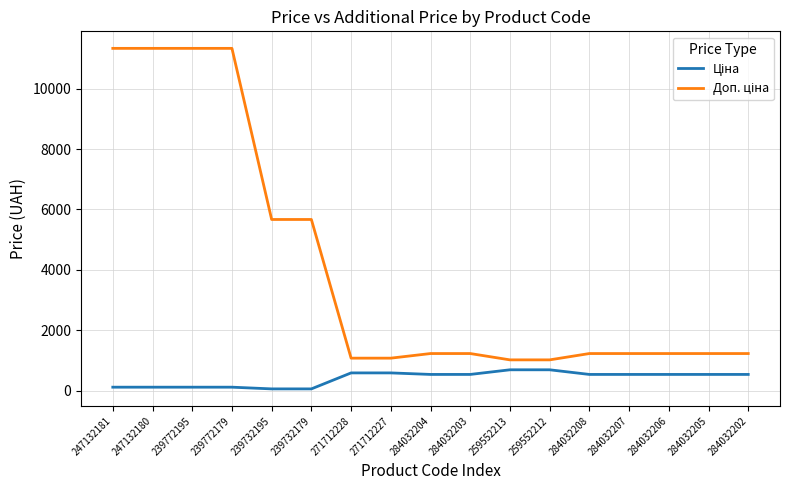

What is the greatest value displayed?

11334.0